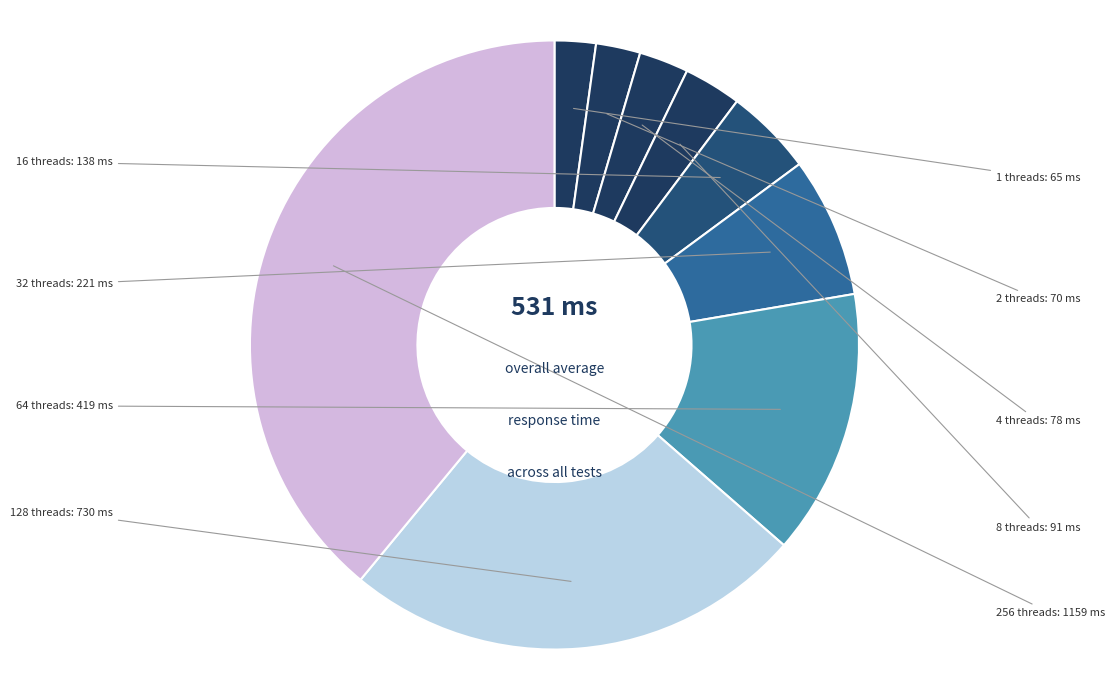

How many segments does this pie chart have?

9